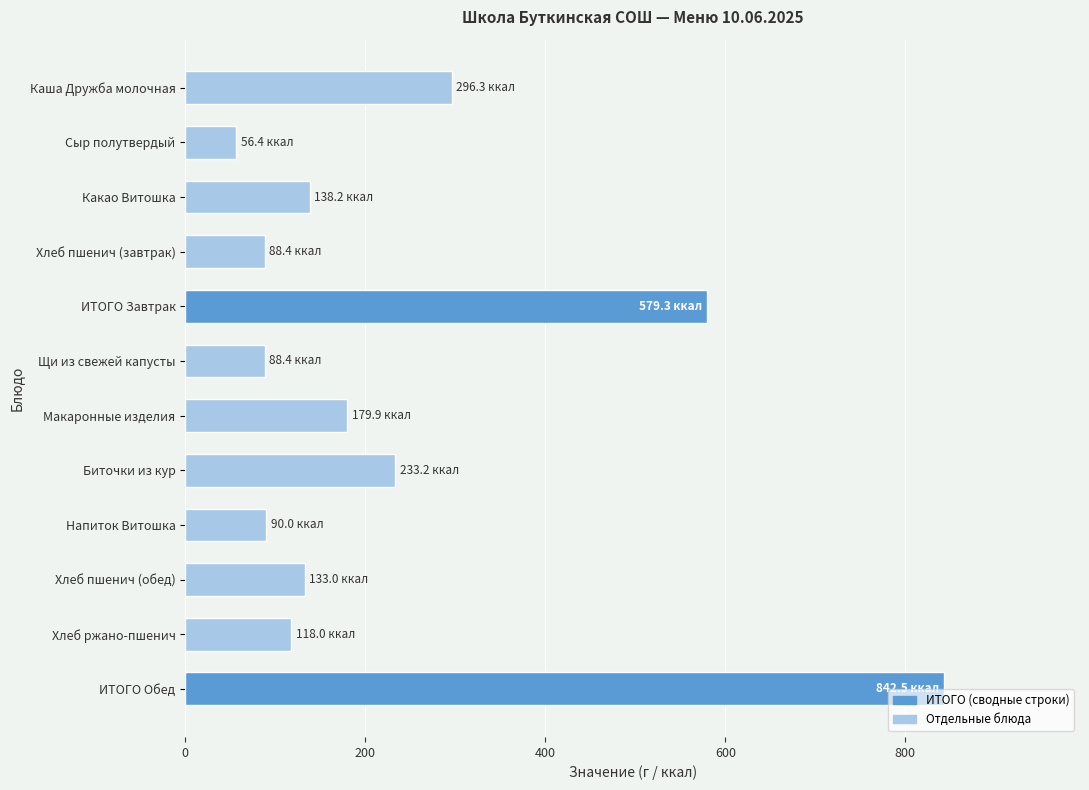

What is the difference between the maximum and minimum values?

786.1